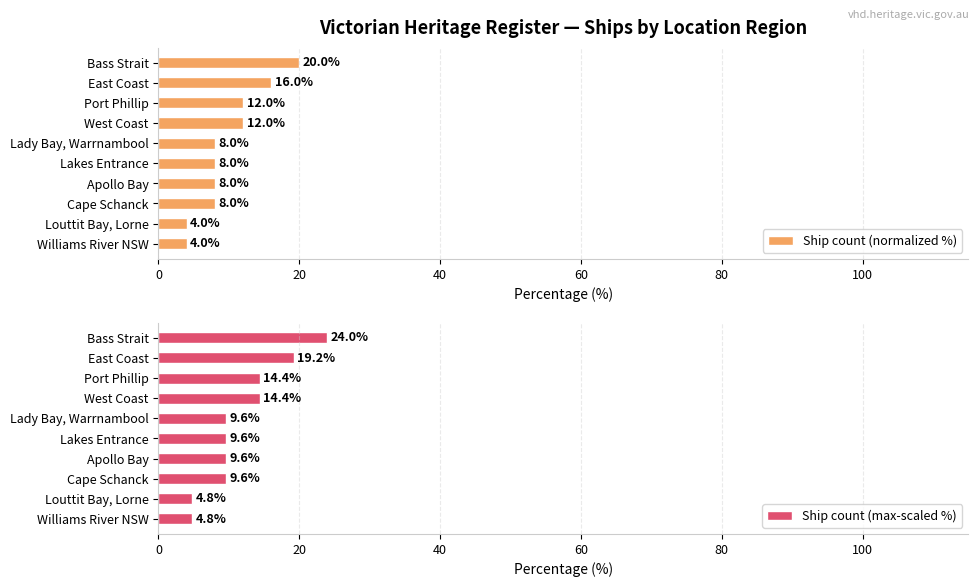

Does the chart contain any negative values?

No